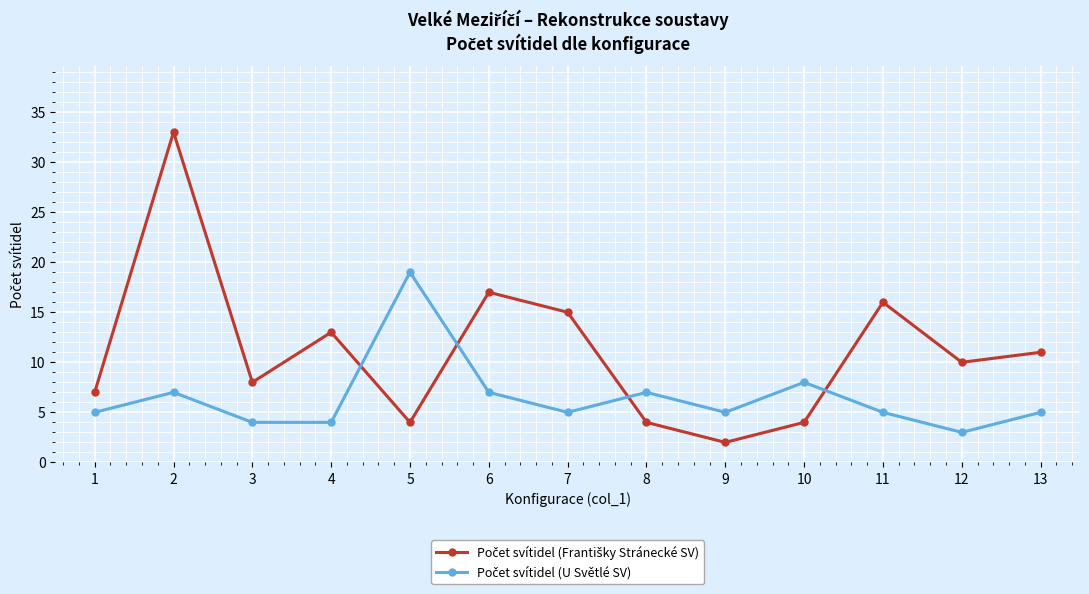

At which category does the chart reach its minimum across all series?

9